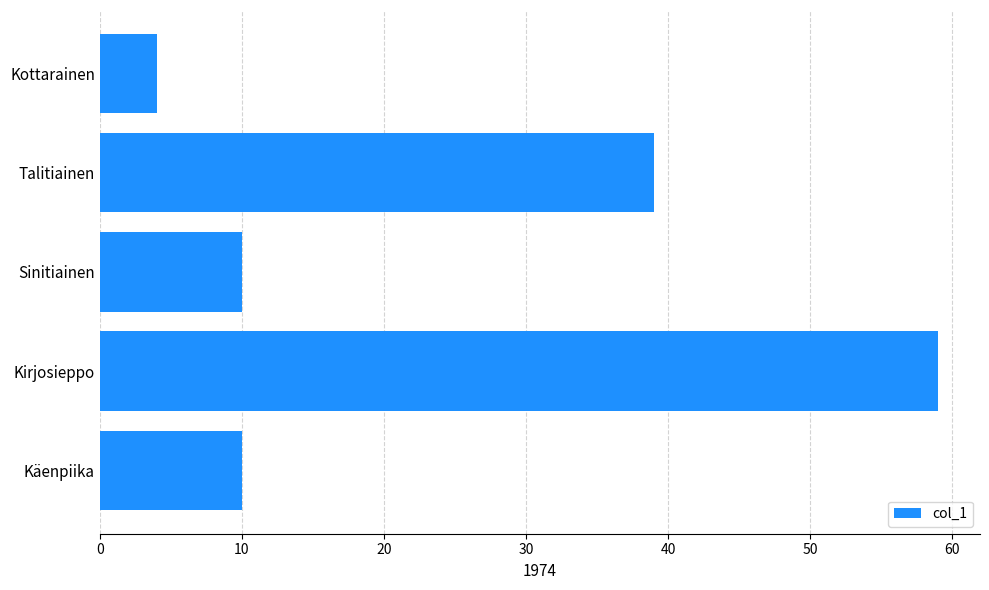

The chart shows a value of 23 at Talitiainen. True or false?

False